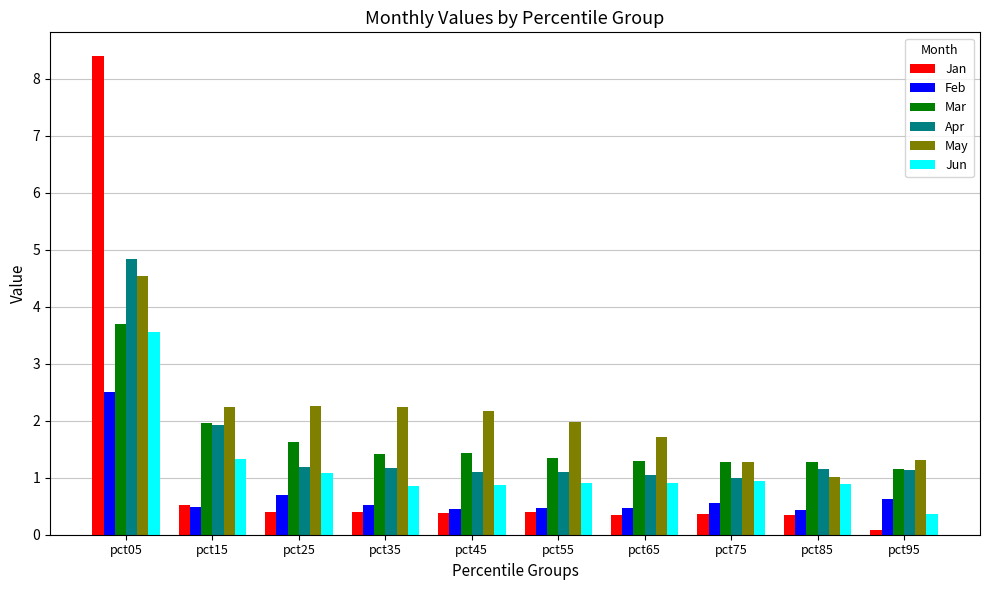

At which label does Jun reach its peak?

pct05